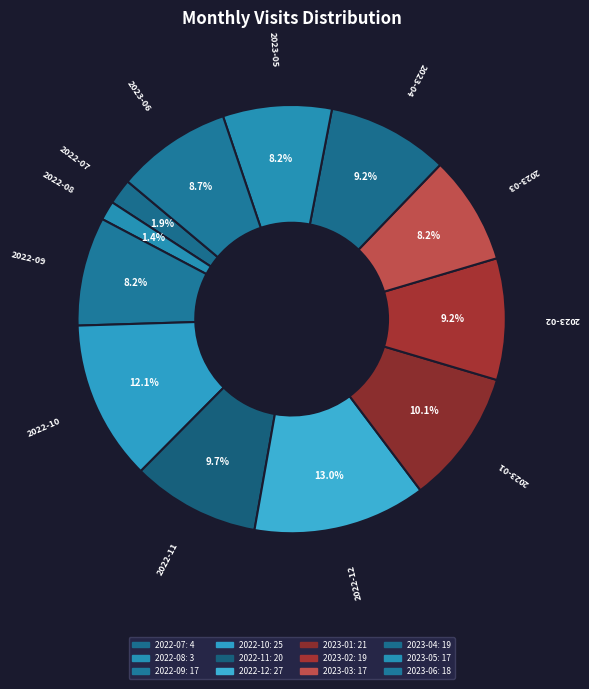

What is the total percentage of 2023-06 and 2022-07?

10.6%